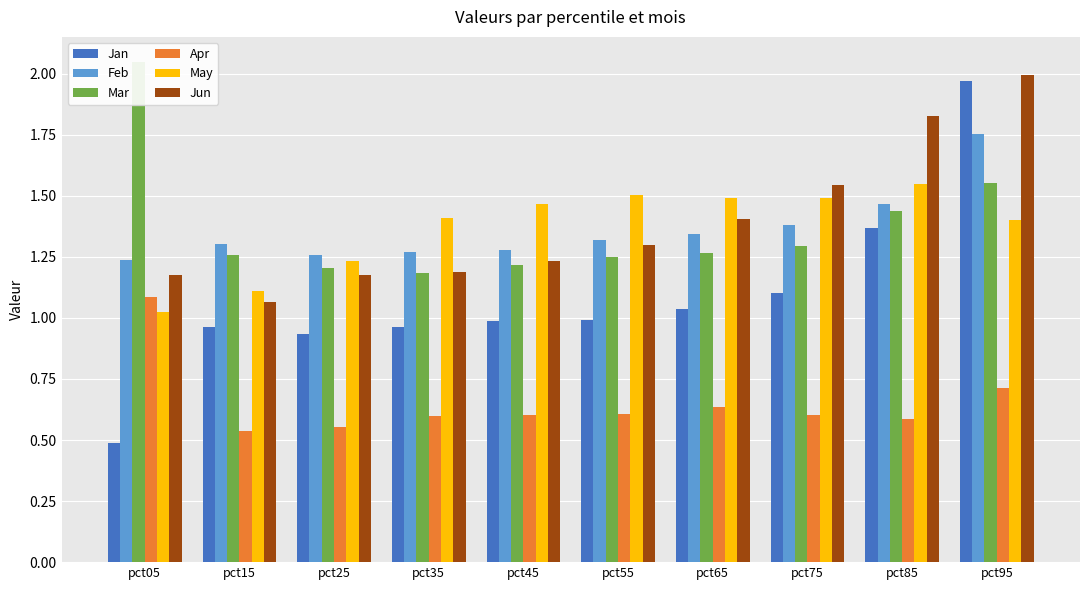

What is the value of the Feb bar at the 6th from the left?

1.3